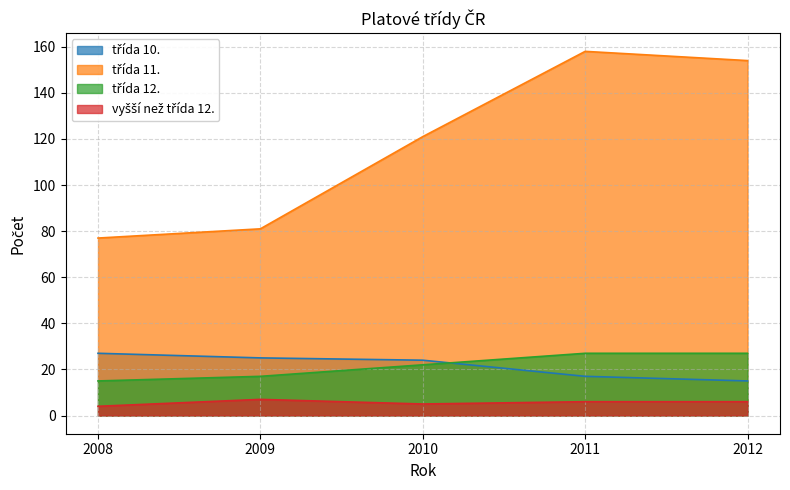

What is the sum of all třída 11. values?

591